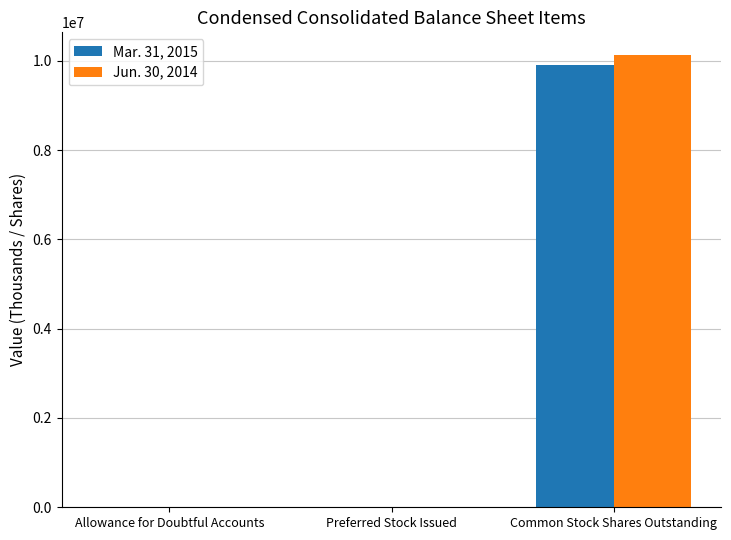

Is it true that Mar. 31, 2015 equals 2413344 at Common Stock Shares Outstanding?

False